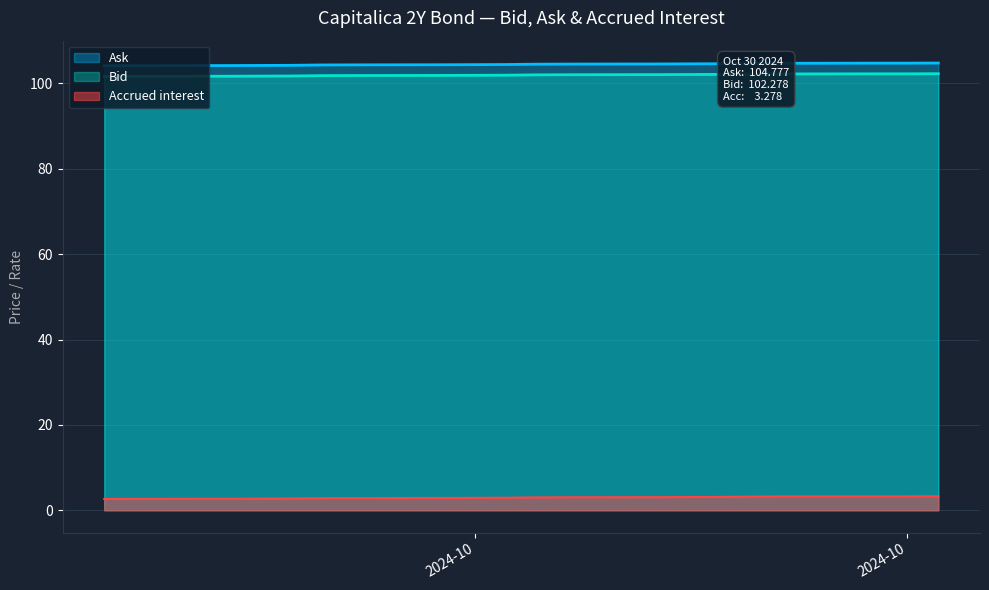

What is the difference between the maximum and second lowest values in the Accrued interest series?

0.6